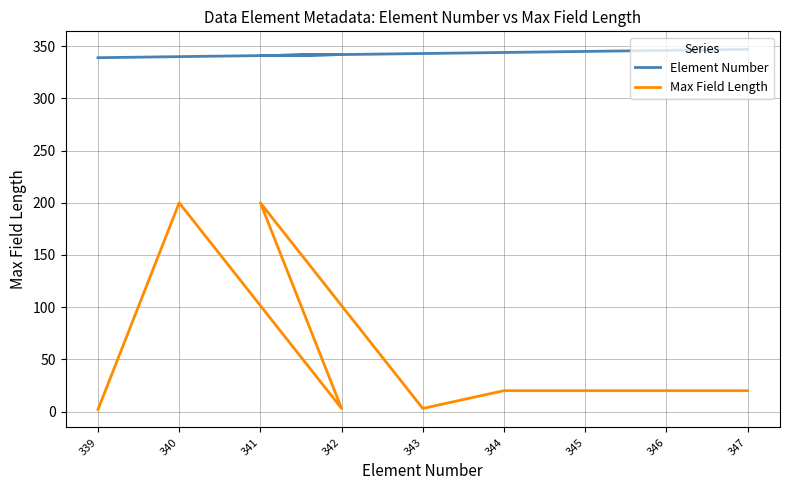

Which category has the lowest value in the Element Number series?

339